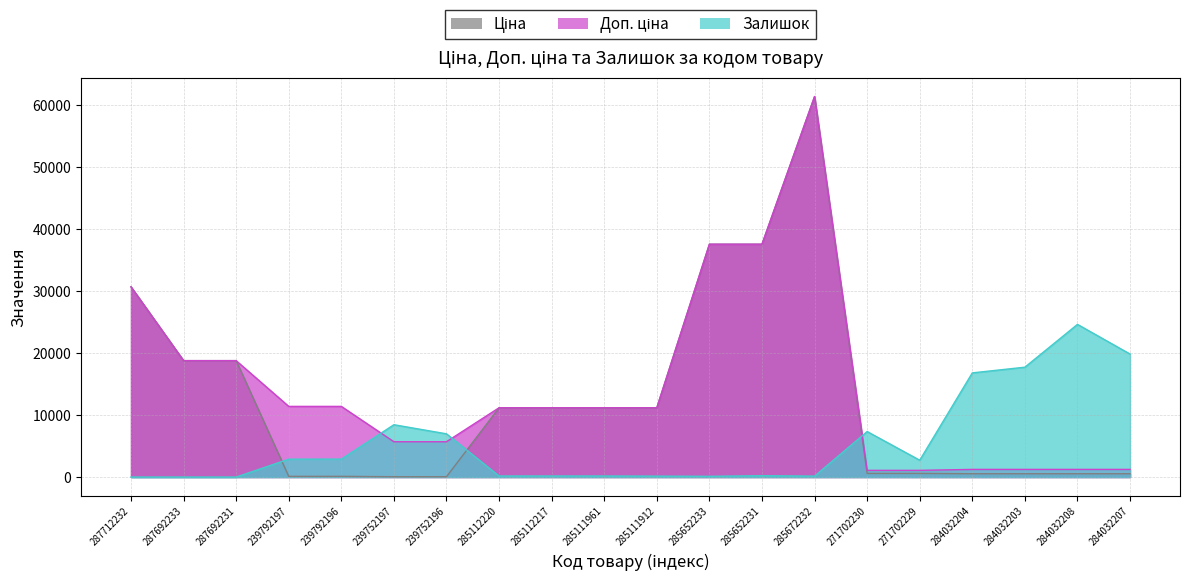

What is the difference between the highest and lowest values at 284032204?

16281.0